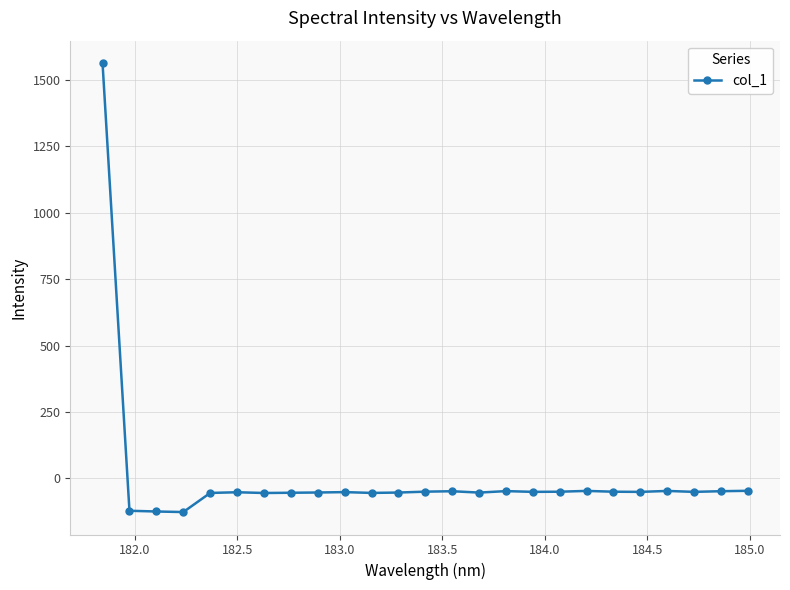

What is the smallest value displayed?

-126.7